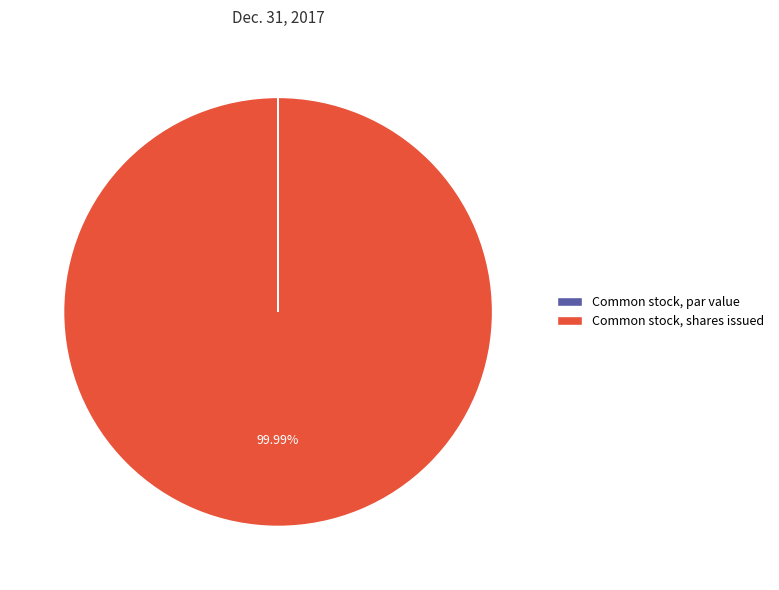

To the nearest percent, what is the difference between the largest and smallest slice percentages?

100%